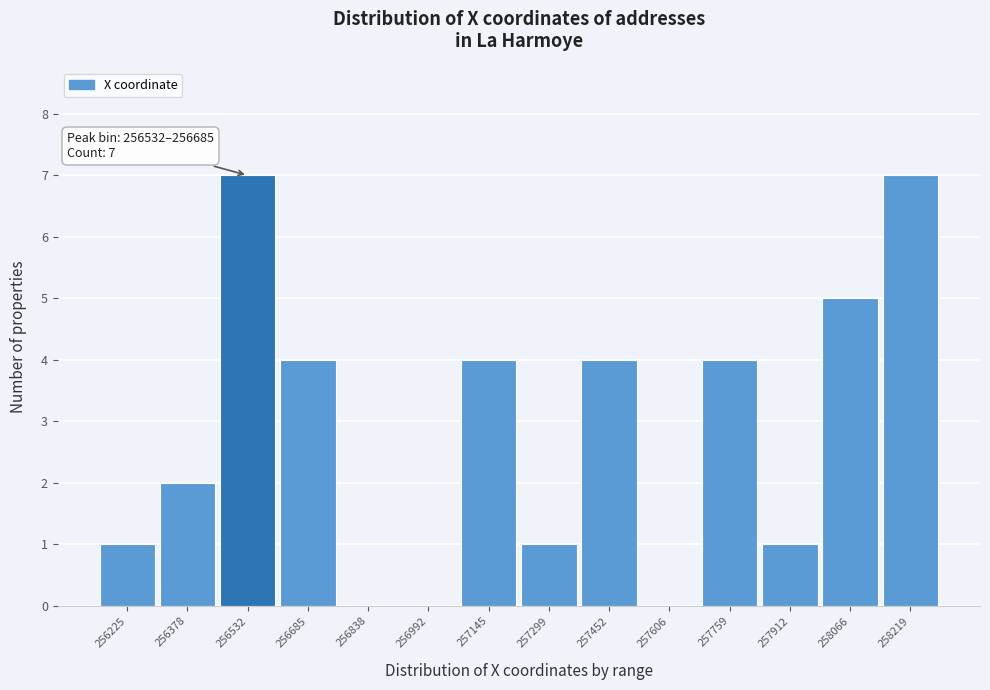

Reading left to right, what are all the values shown in this chart?

256225=1	256378=2	256532=7	256685=4	256838=0	256992=0	257145=4	257299=1	257452=4	257606=0	257759=4	257912=1	258066=5	258219=7